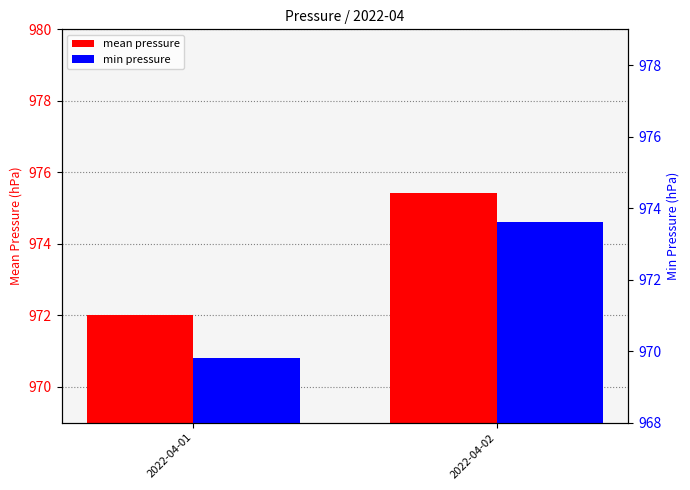

Reading right to left, transcribe all the data shown in this chart.

mean pressure: 975.4	972.0
min pressure: 973.6	969.8